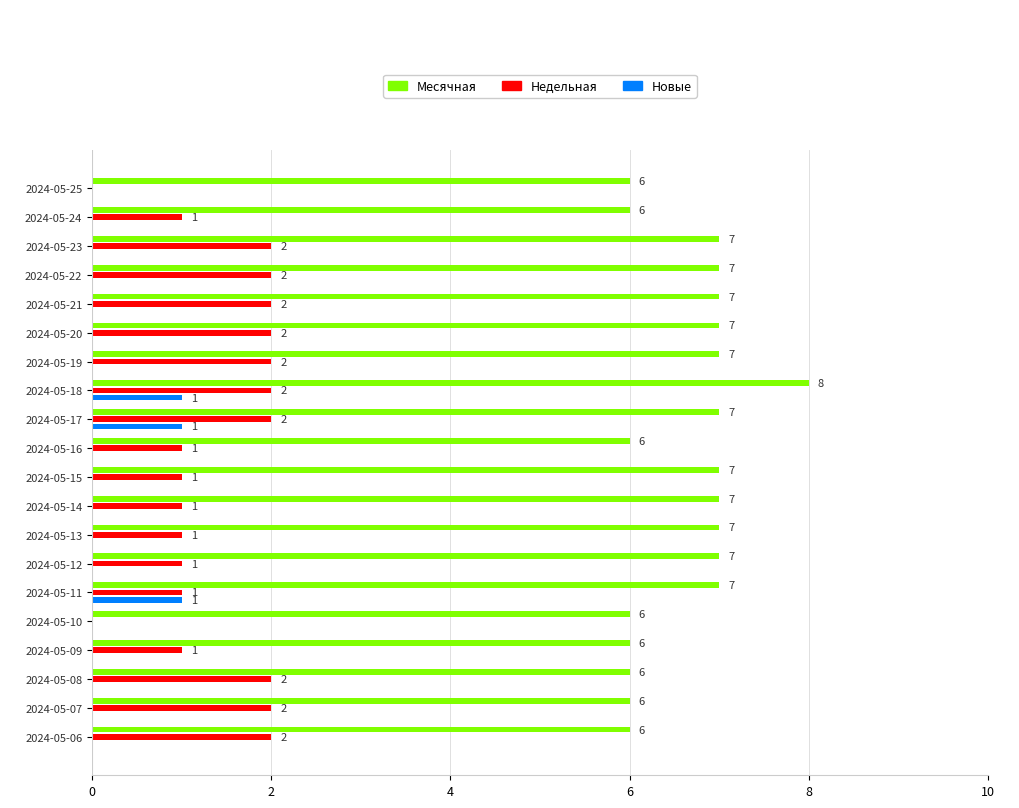

Between 2024-05-20 and 2024-05-14, which series saw the biggest shift?

Недельная